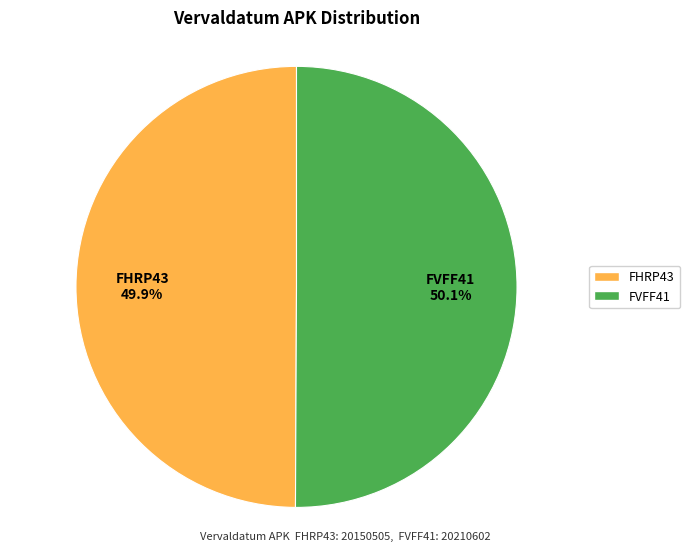

How many segments does this pie chart have?

2